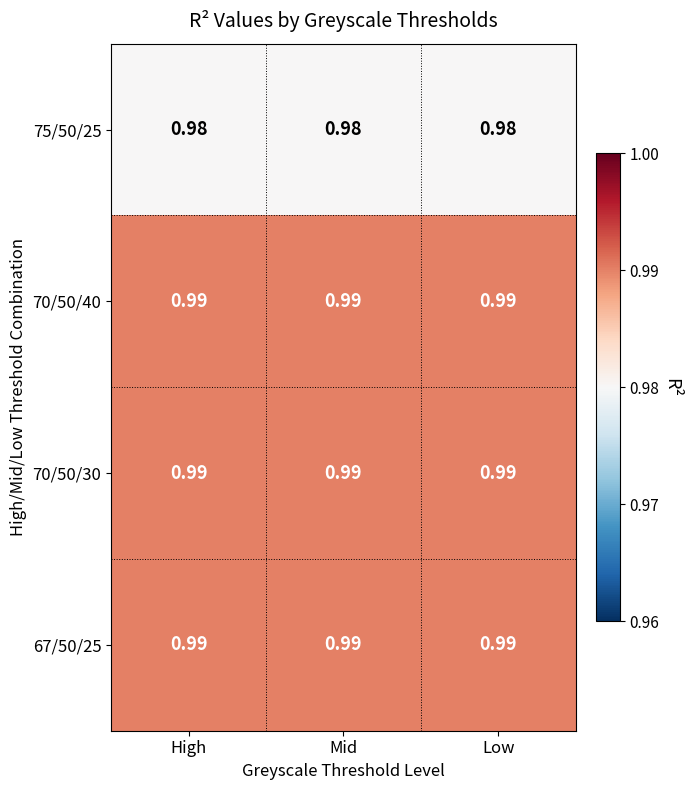

At which category is the sum across all series the highest?

High